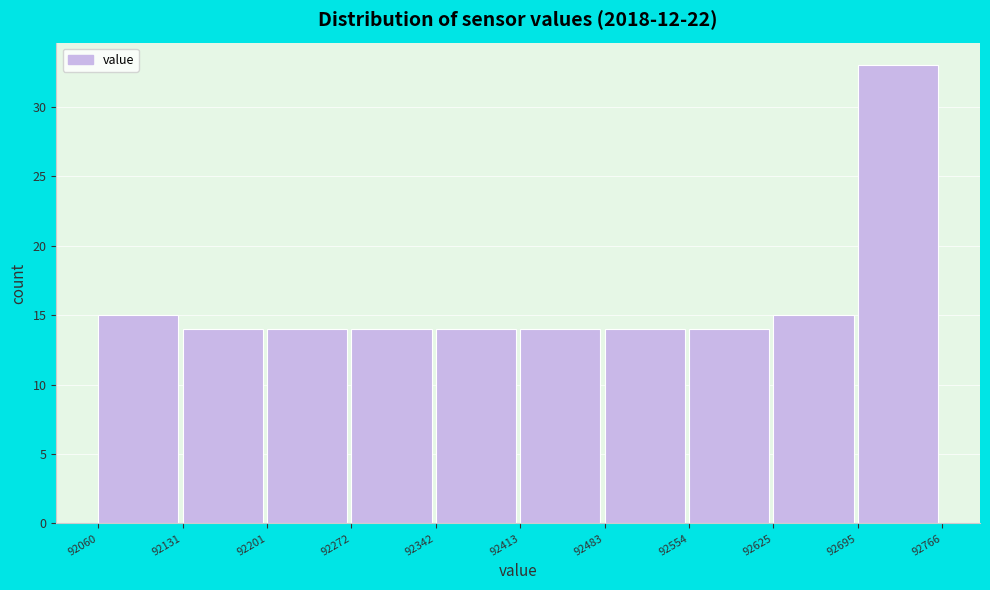

Which range on the x-axis has the tallest bar?

92695 to 92766